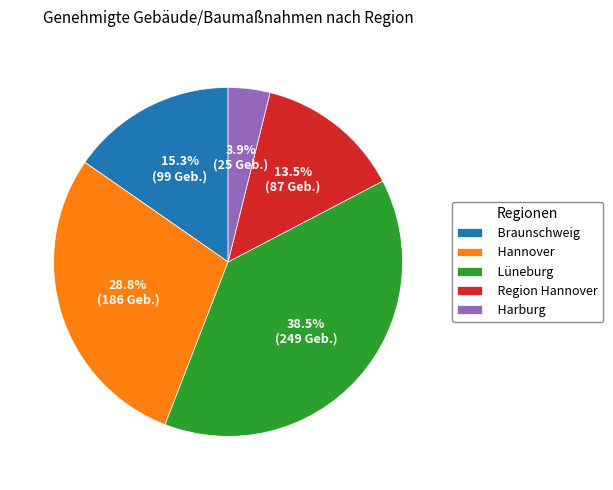

How many slices are in this pie chart?

5